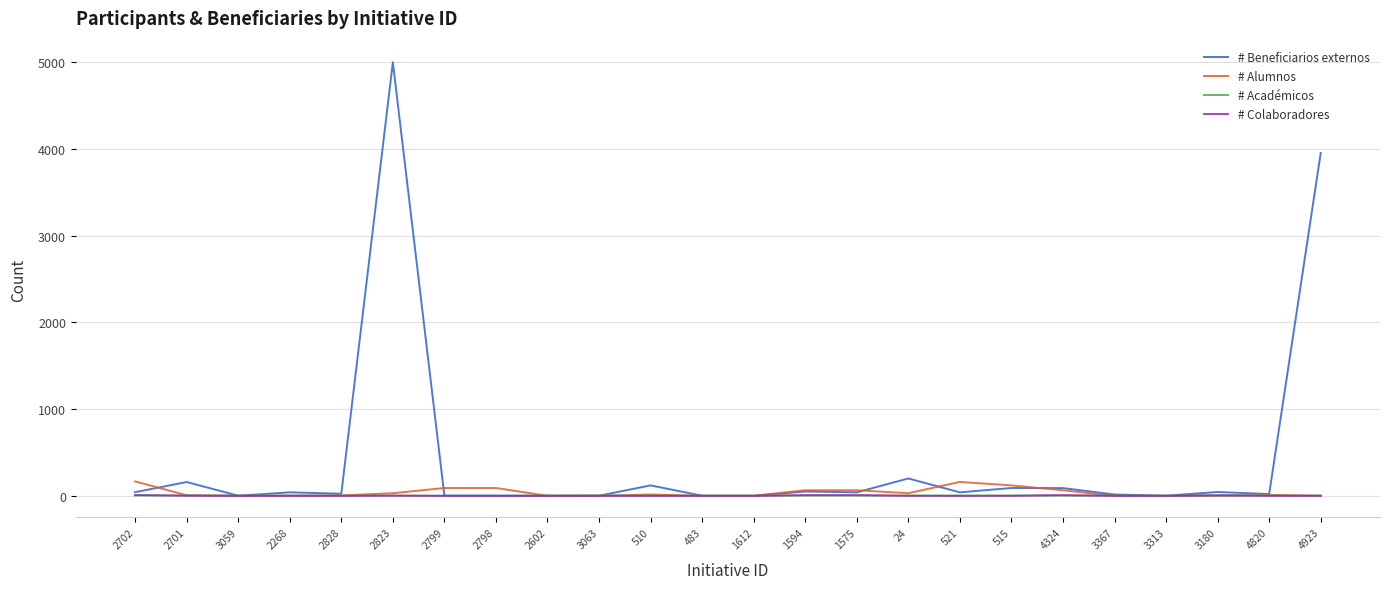

The # Alumnos series shows 90 at 2798. True or false?

True